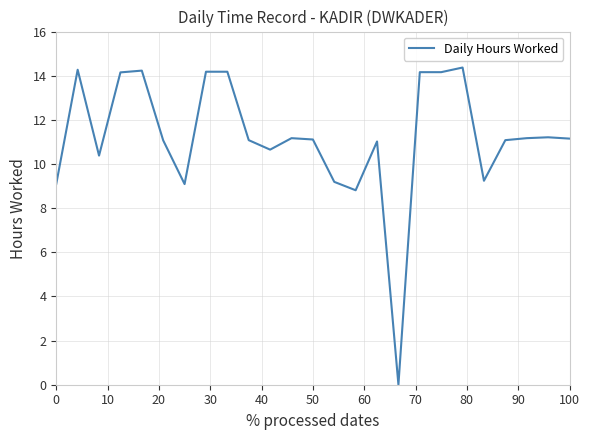

What is the difference between the maximum and minimum values?

14.4